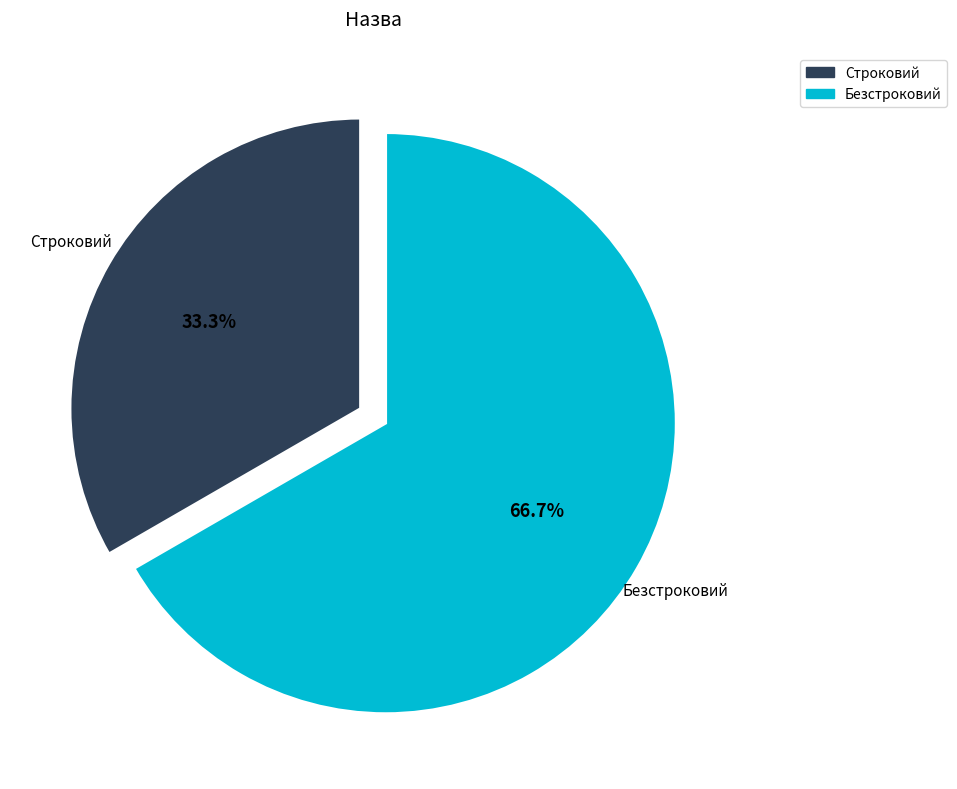

Count the number of slices in the pie.

2